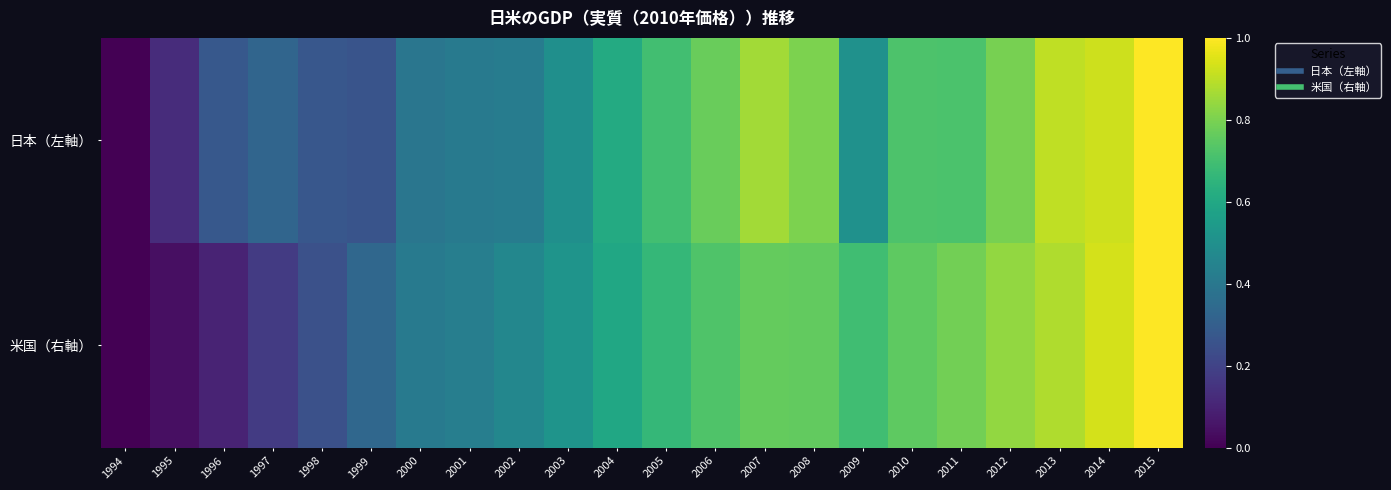

Which series has the largest range (max minus min)?

日本（左軸）